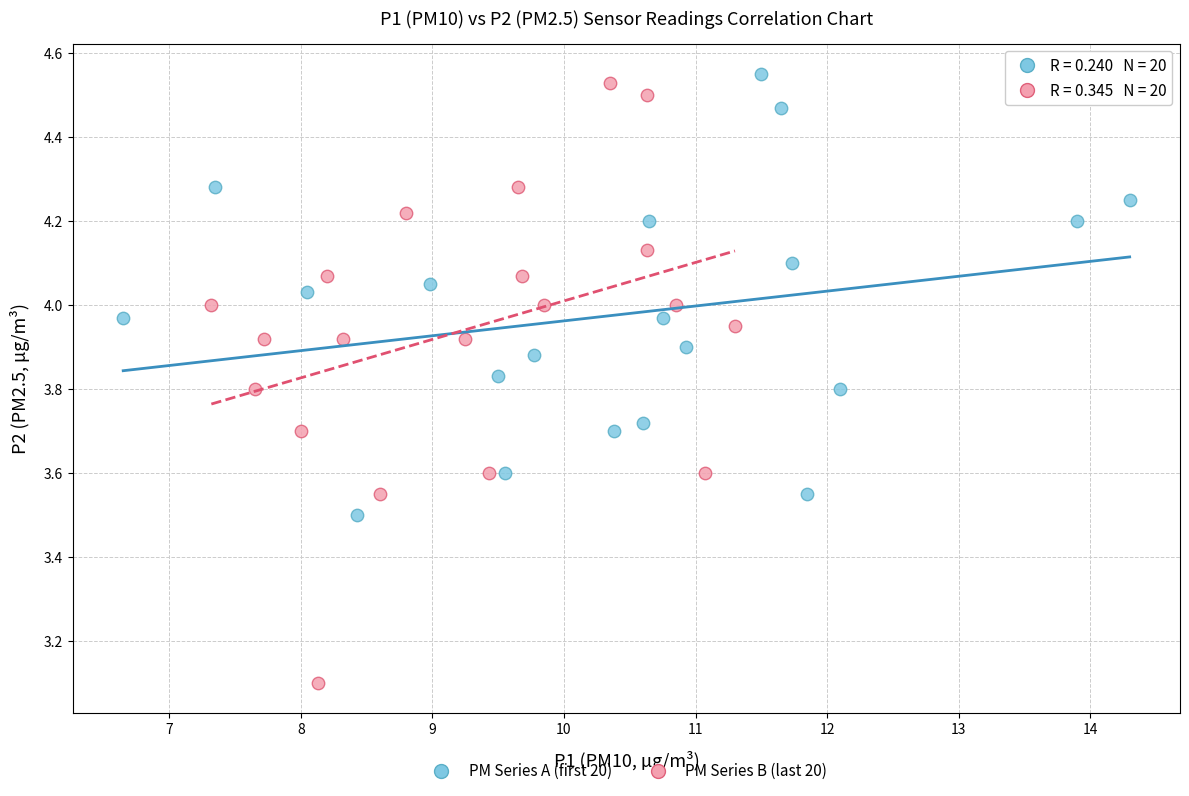

Which series reaches the minimum Y coordinate?

PM Series B (last 20)